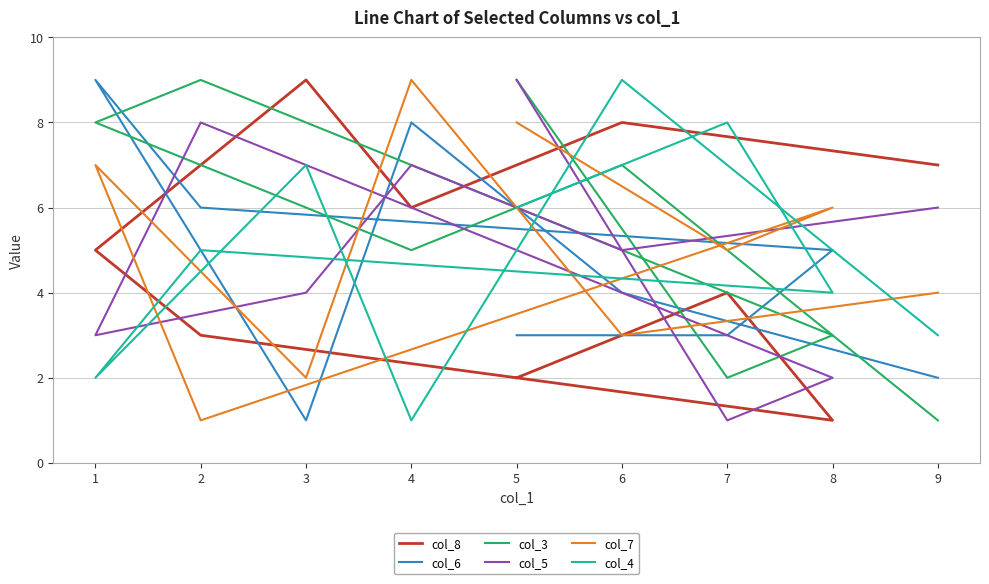

At how many categories does at least one series exceed 1?

9